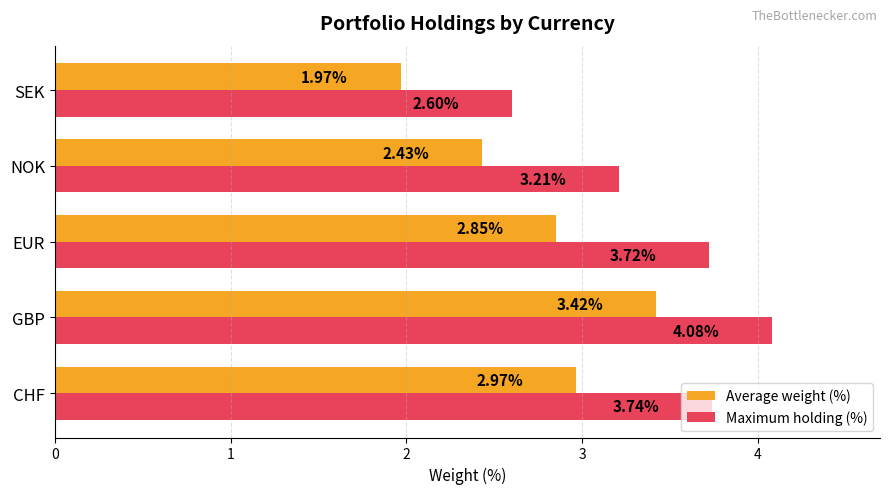

Rank the categories by Maximum holding (%) value from highest to lowest.

GBP, CHF, EUR, NOK, SEK